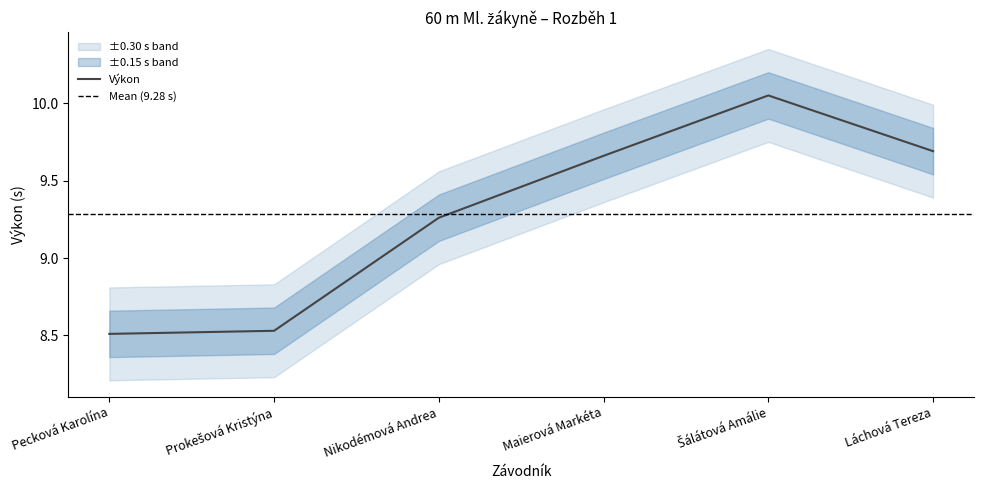

Reading left to right, transcribe all the data shown in this chart.

Pecková Karolína=8.5	Prokešová Kristýna=8.5	Nikodémová Andrea=9.3	Maierová Markéta=9.7	Šálátová Amálie=10.1	Láchová Tereza=9.7